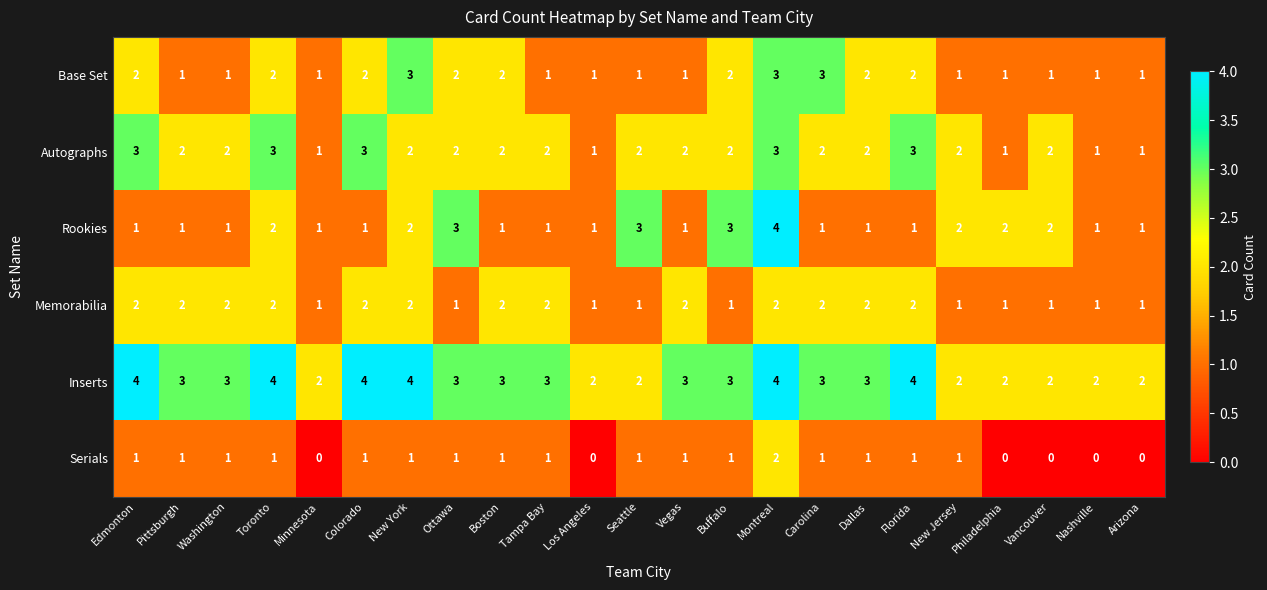

What is the total value across all series at New York?

14